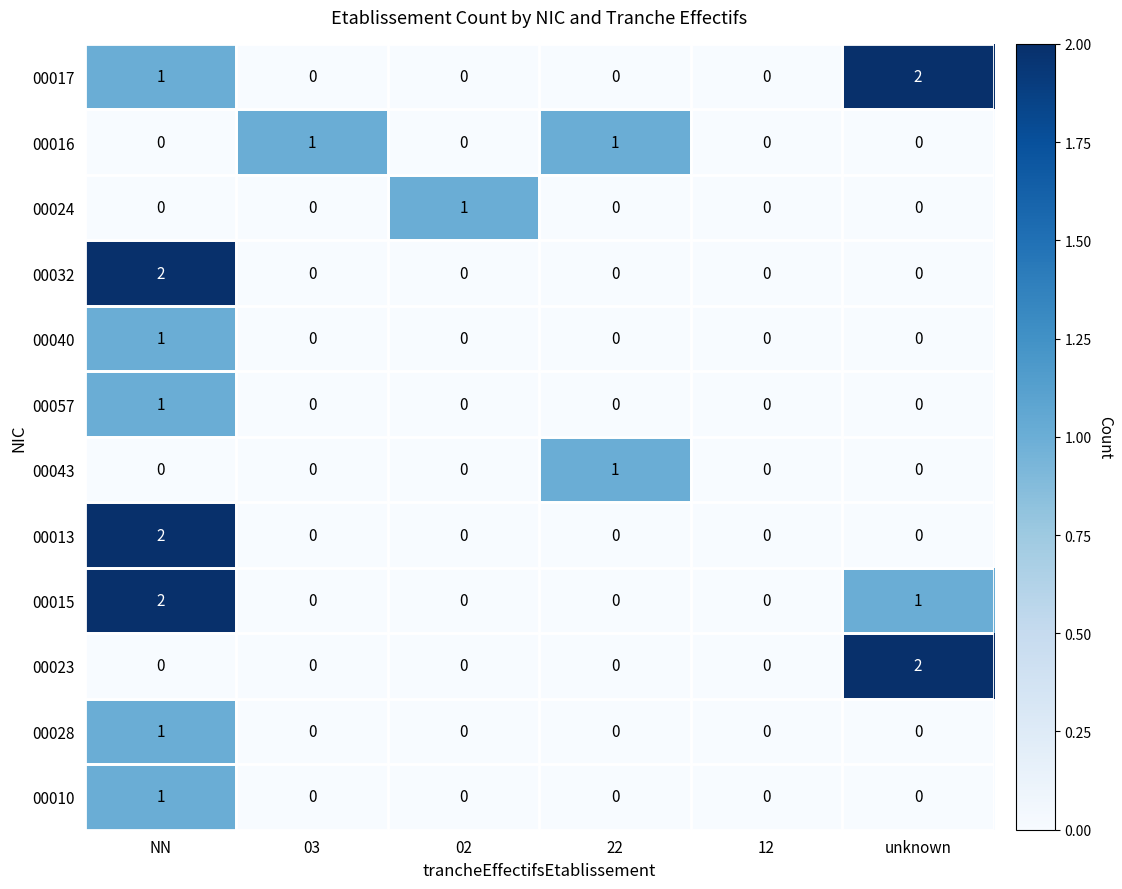

Count the 00028 values in the range 0 to 1.

6